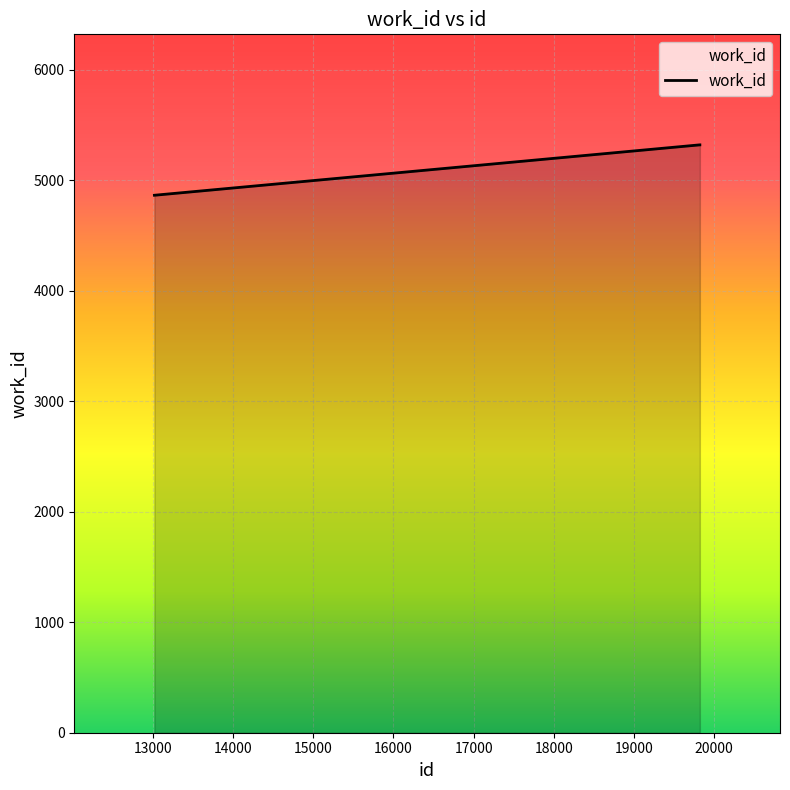

What is the greatest value displayed?

5319